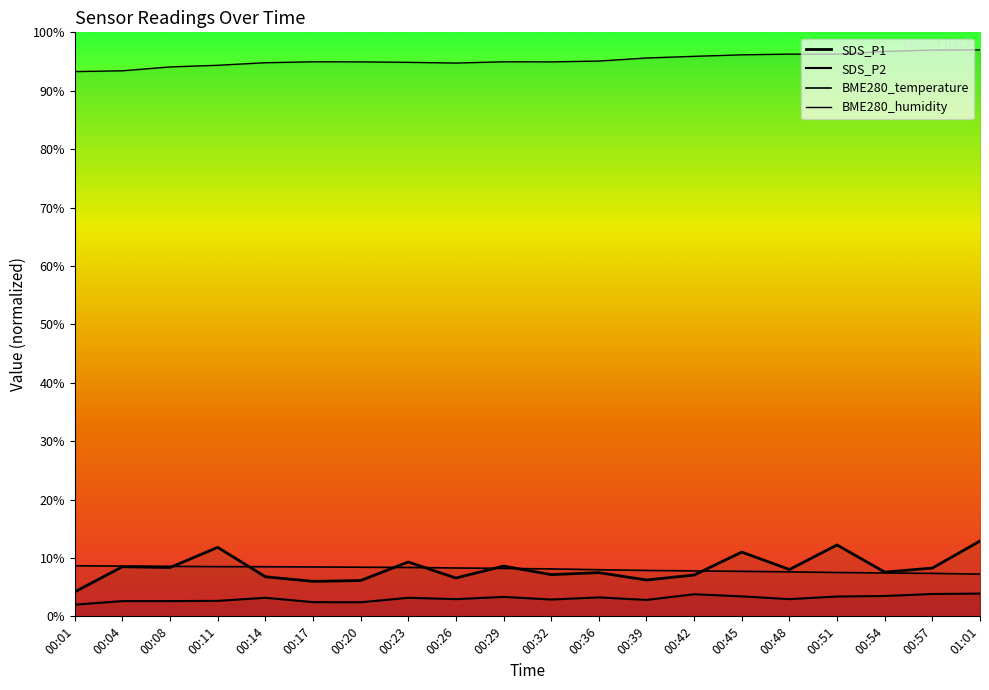

What position from the right is 00:51?

4